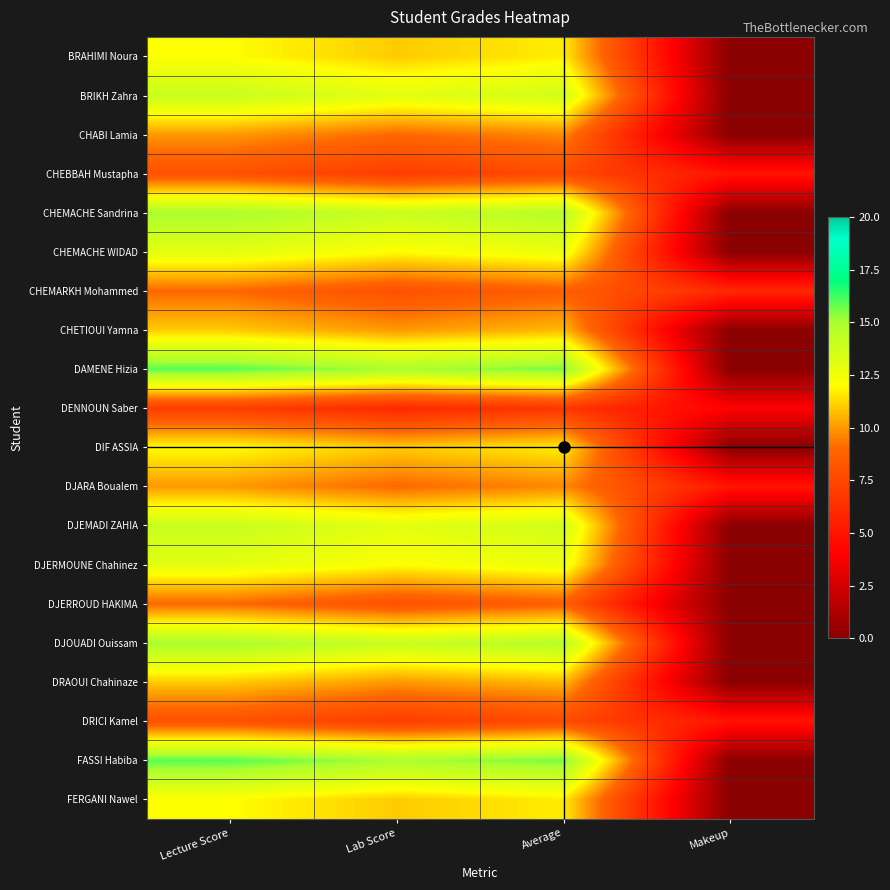

Count the number of categories in the chart.

4